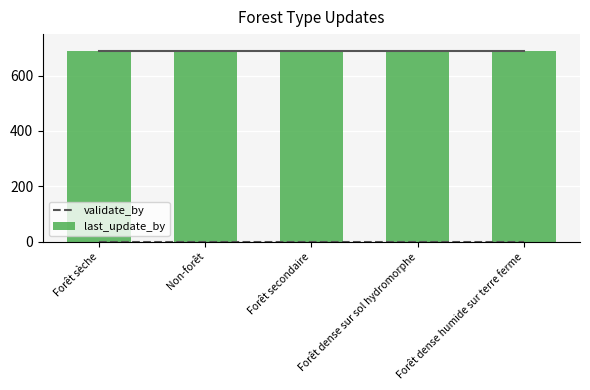

At which label is last_update_by closest to 689?

Forêt sèche